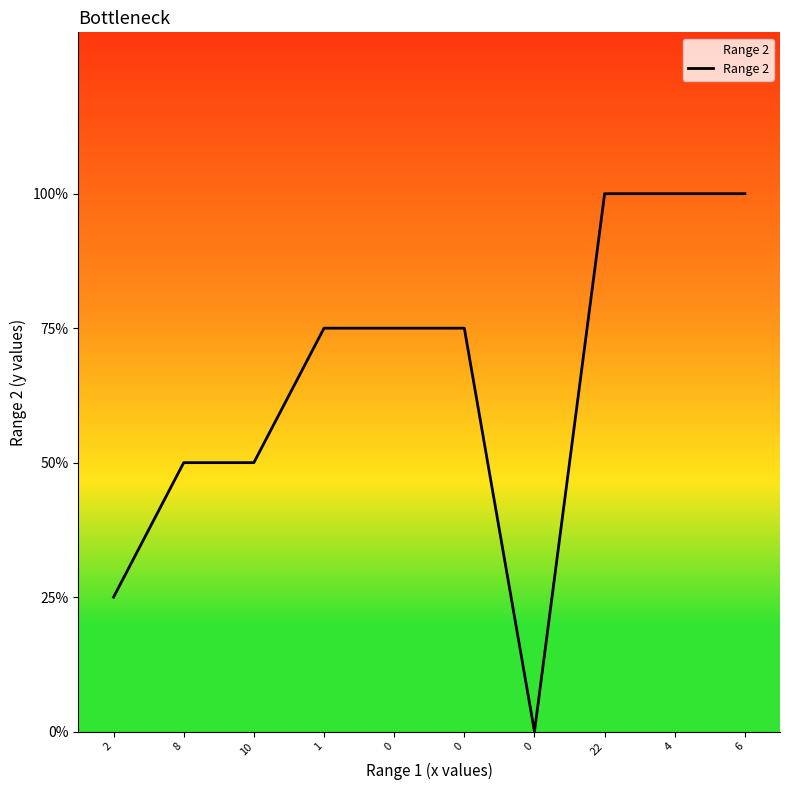

Does the chart have visible grid lines?

No